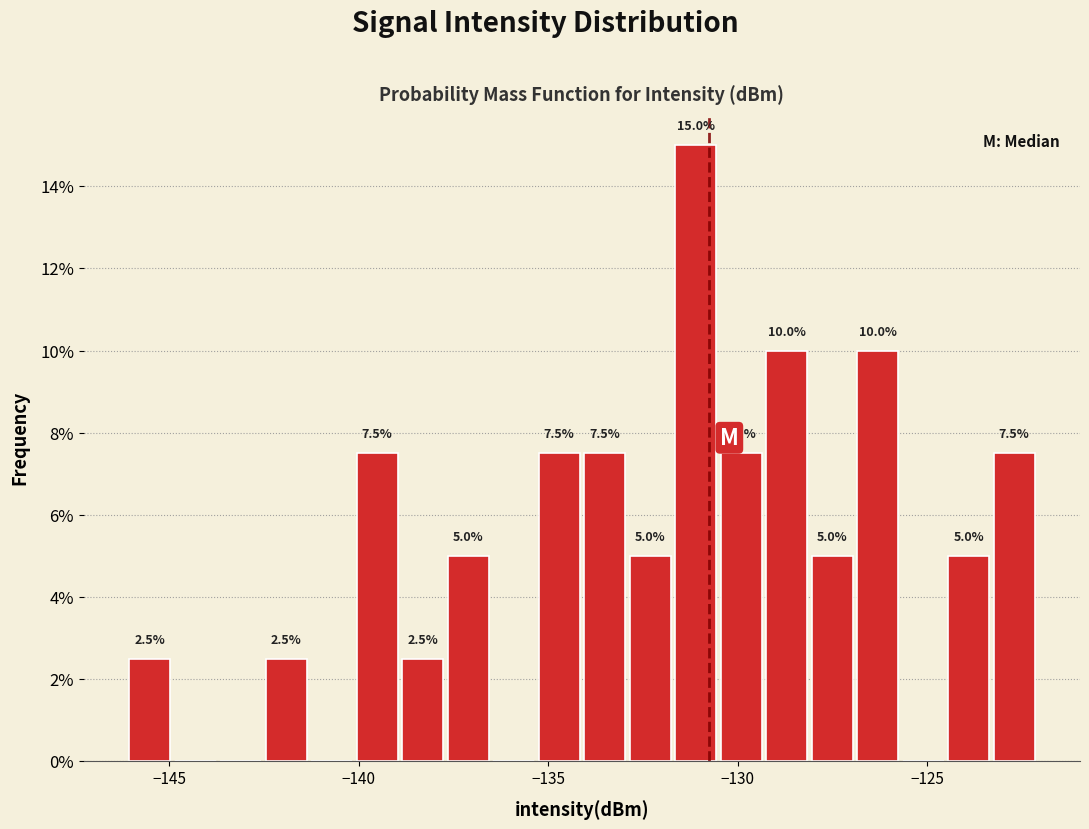

Around what value on the x-axis is the tallest bar? Give the approximate position of its centre, as read against the axis.

-131.0